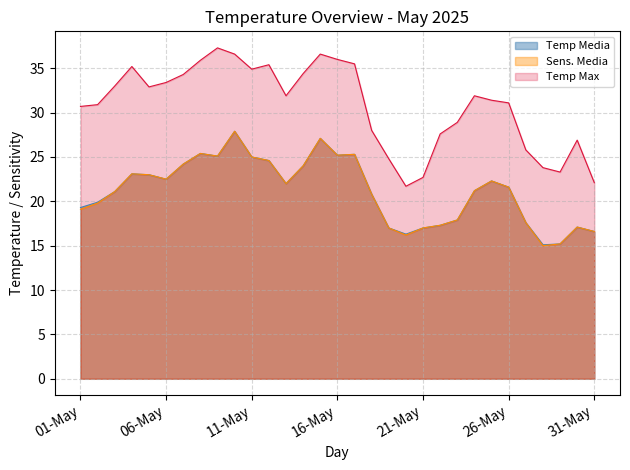

True or false: Sens. Media and Temp Media cross at least once.

False